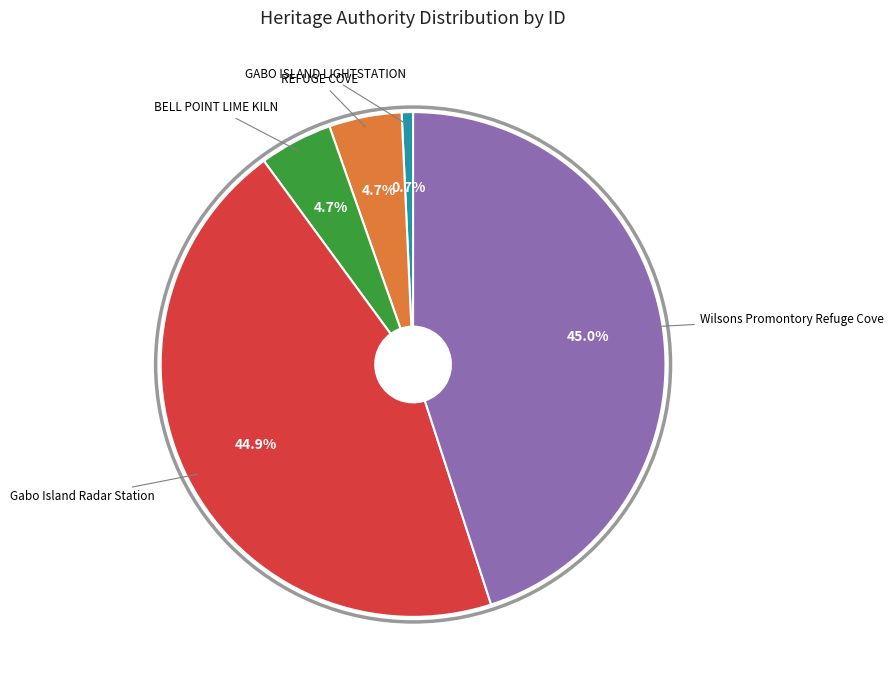

Is there a majority slice in this chart?

No